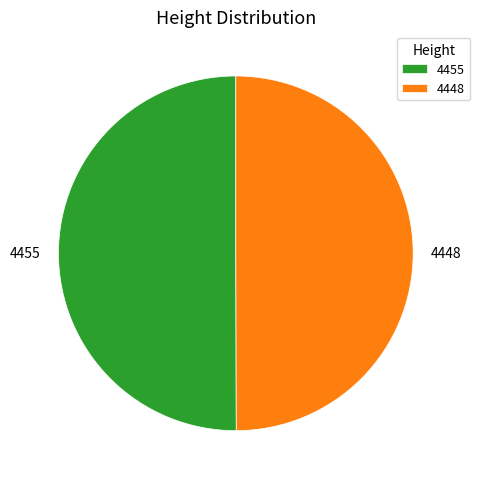

True or false: 4455 accounts for 50% of the total.

True